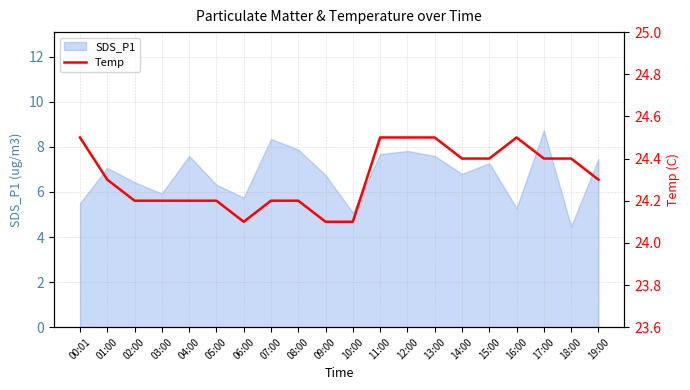

The chart shows a value of 24.5 at 16:00. True or false?

True